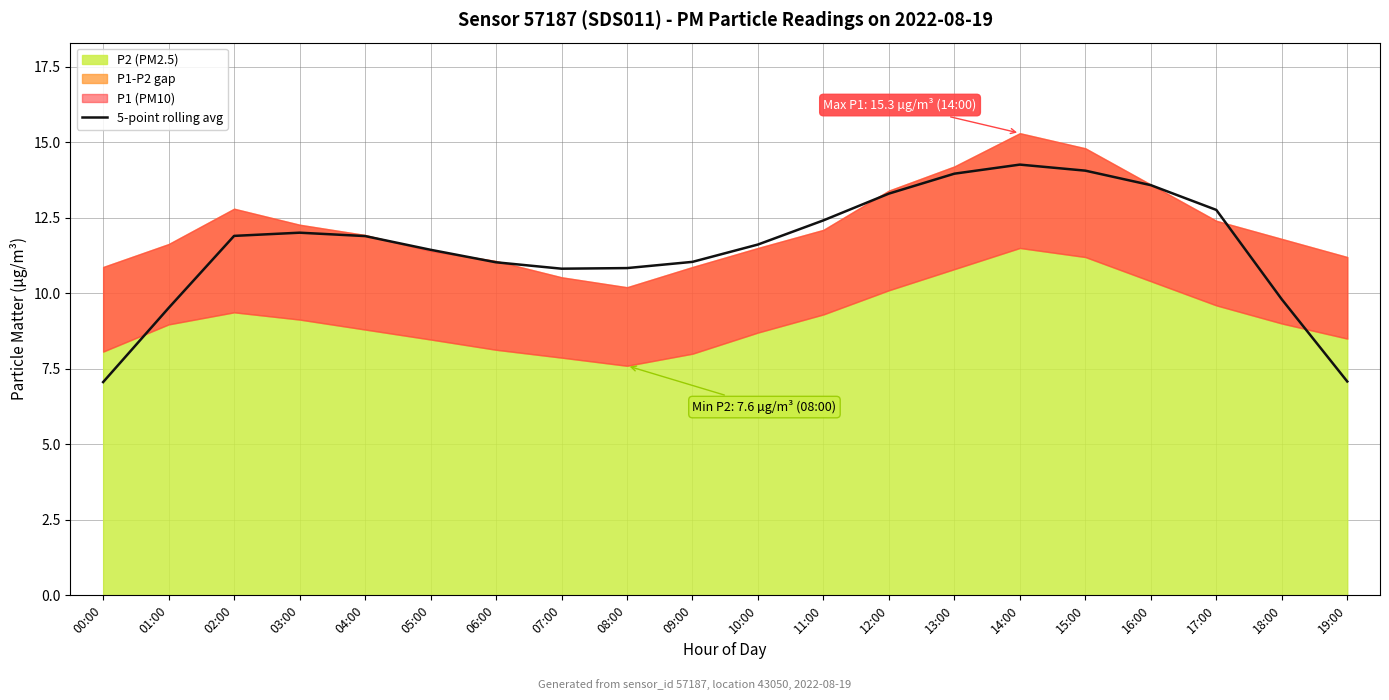

How many interior local peaks (higher than both neighbors) does the data have?

2